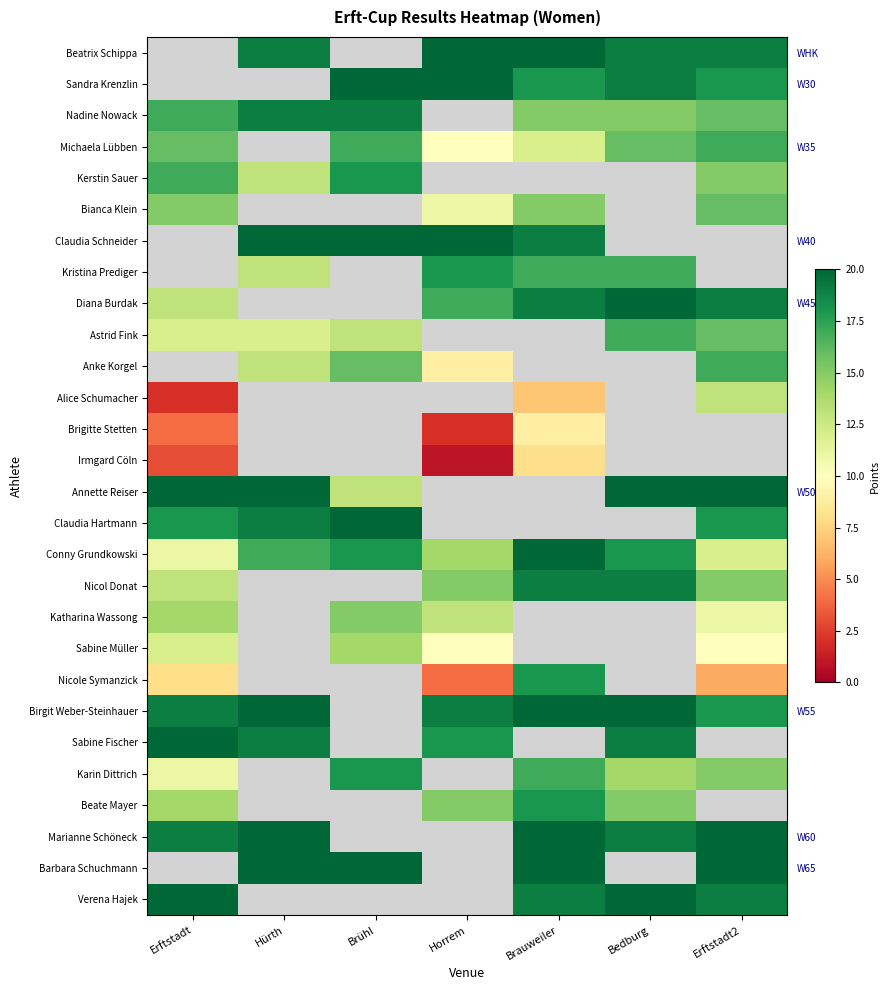

What is the difference between the highest and lowest values at Hürth?

8.0